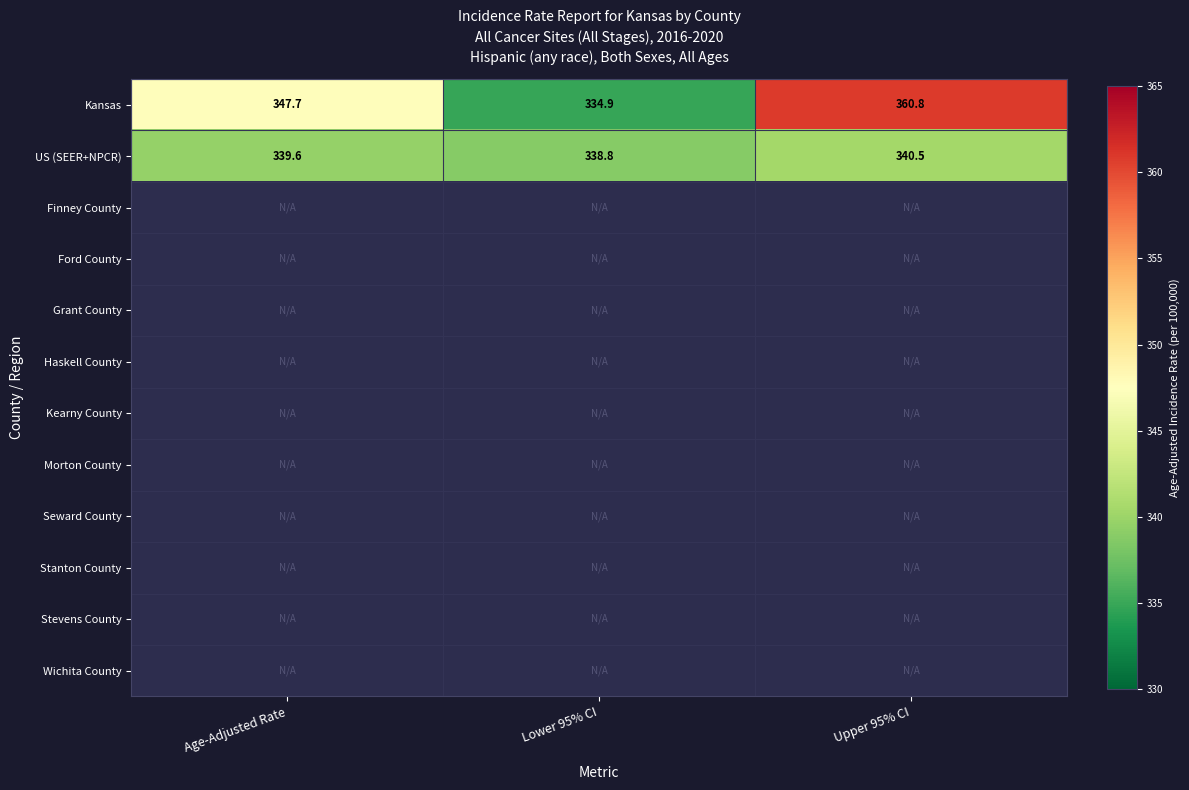

Rank the categories by US (SEER+NPCR) value from lowest to highest.

Lower 95% CI, Age-Adjusted Rate, Upper 95% CI